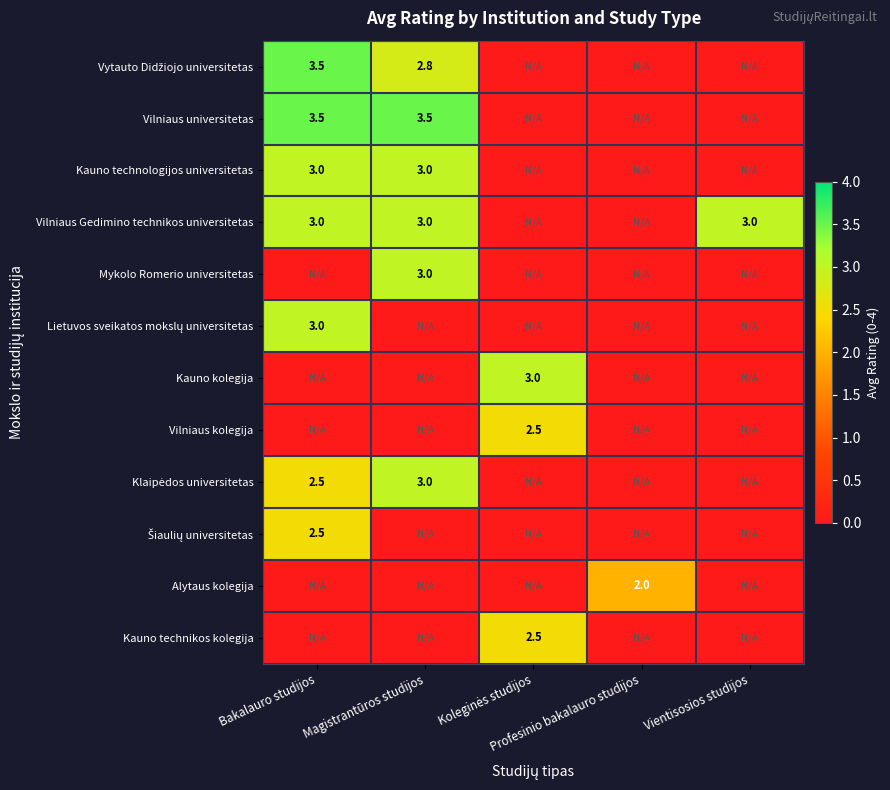

At which label does Kauno technologijos universitetas reach its minimum?

Koleginės studijos